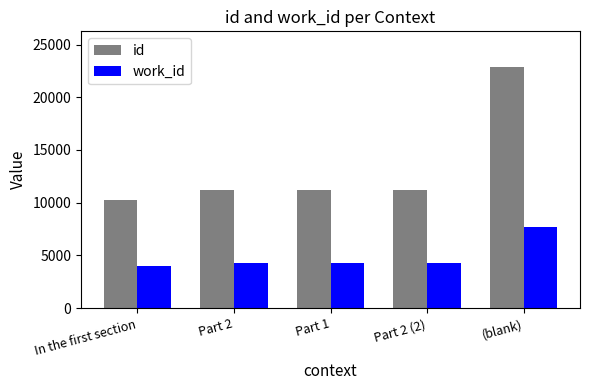

What is the difference between the second highest and second lowest values in the id series?

24